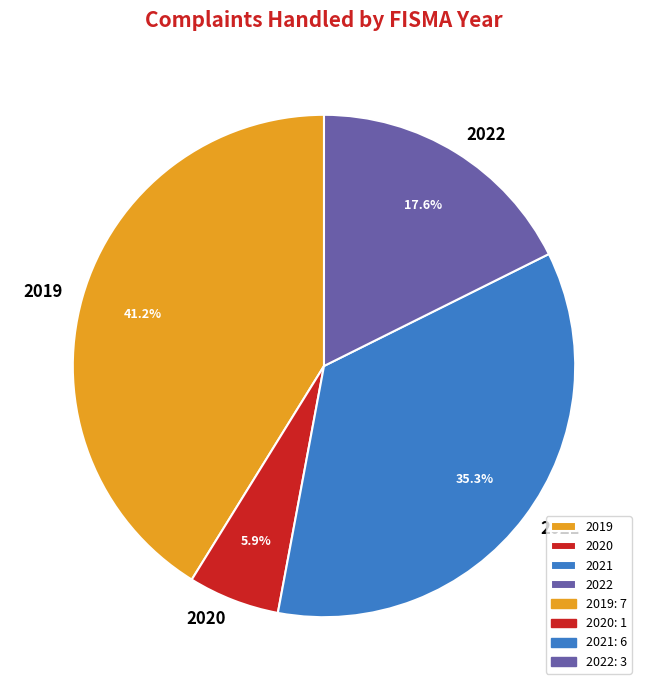

Between 2022 and 2020, which is larger?

2022